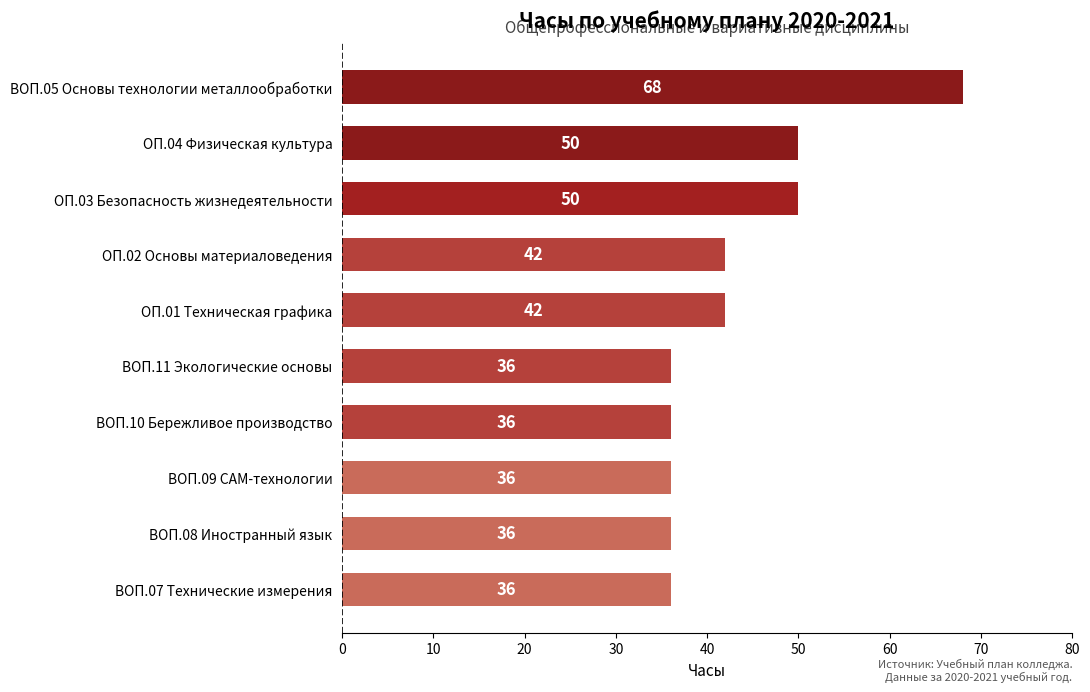

Which label corresponds to the largest value in the chart?

ВОП.05 Основы технологии металлообработки